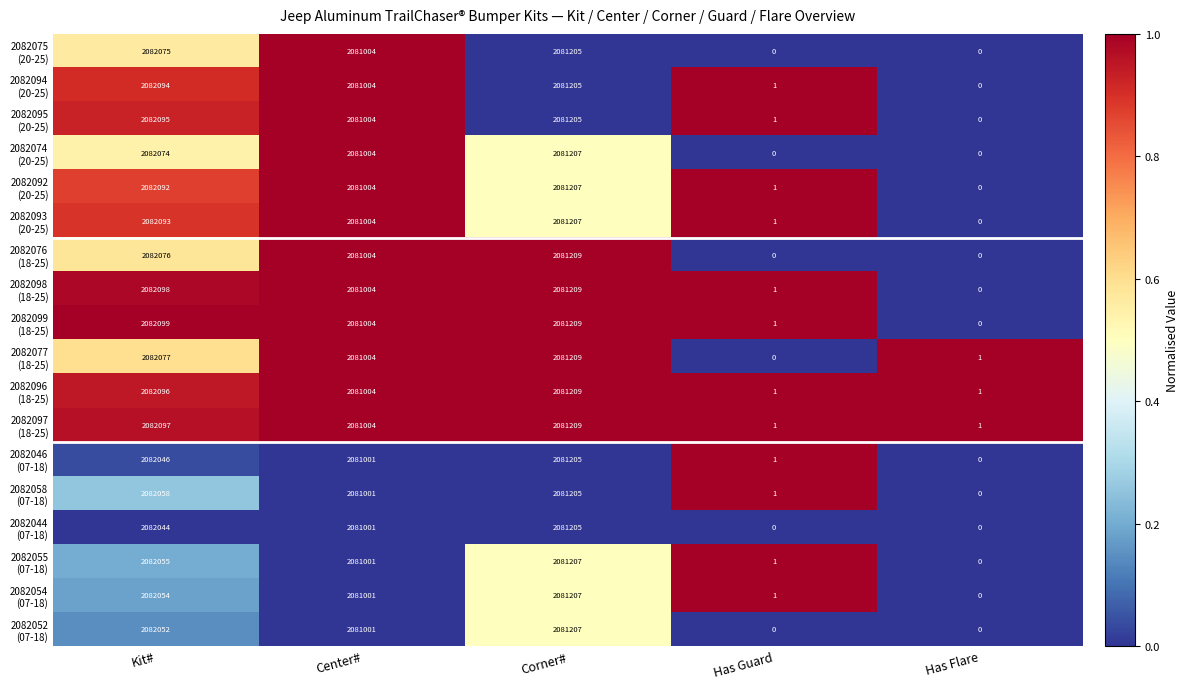

At how many categories does at least one series exceed 0?

5